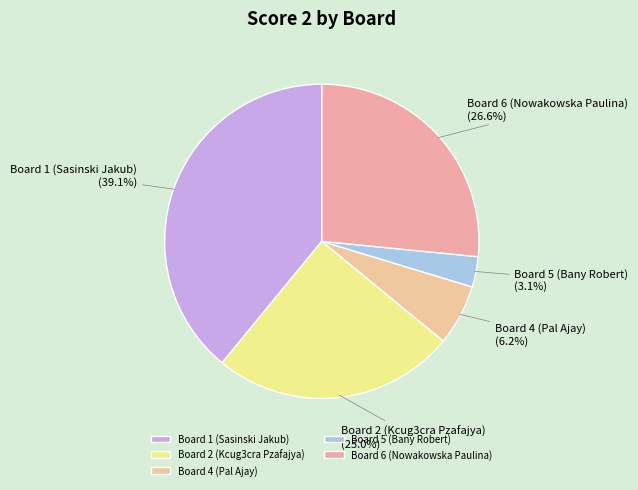

How many slices are in this pie chart?

5